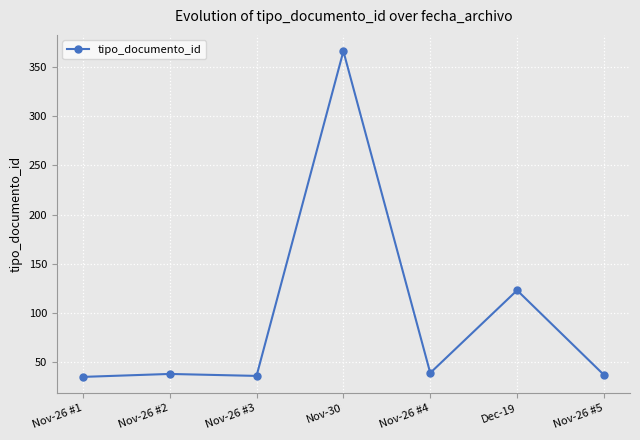

The chart shows a value of 123 at Dec-19. True or false?

True